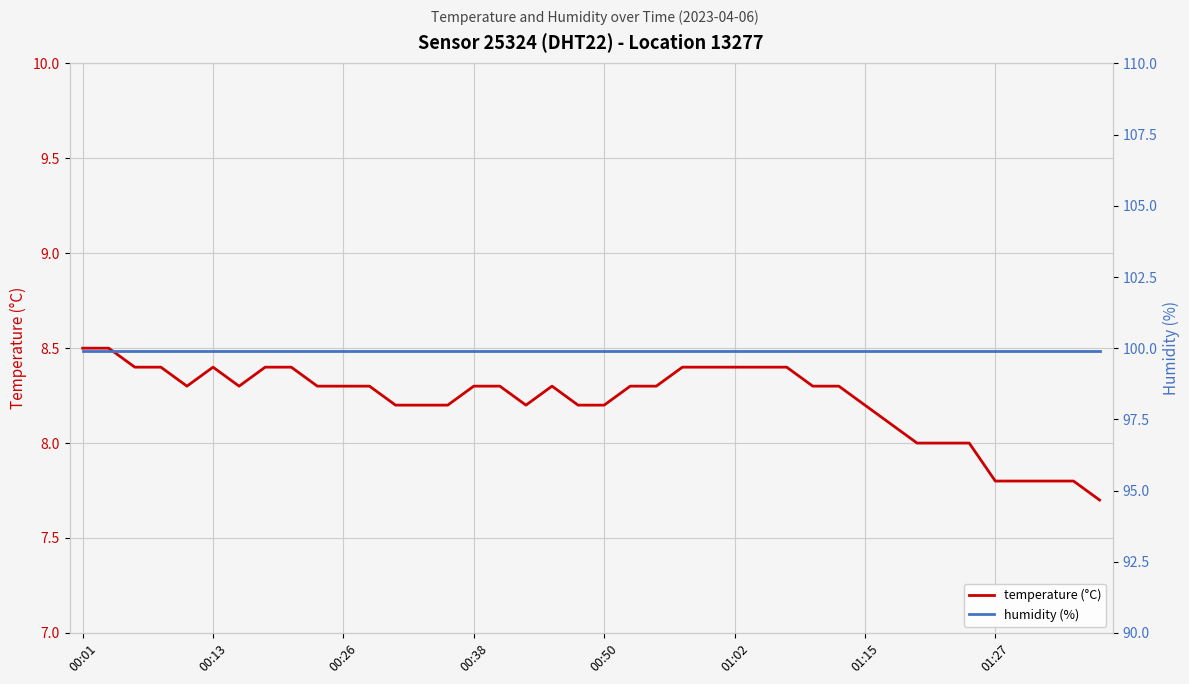

How many interior local peaks does the temperature (°C) series have?

2